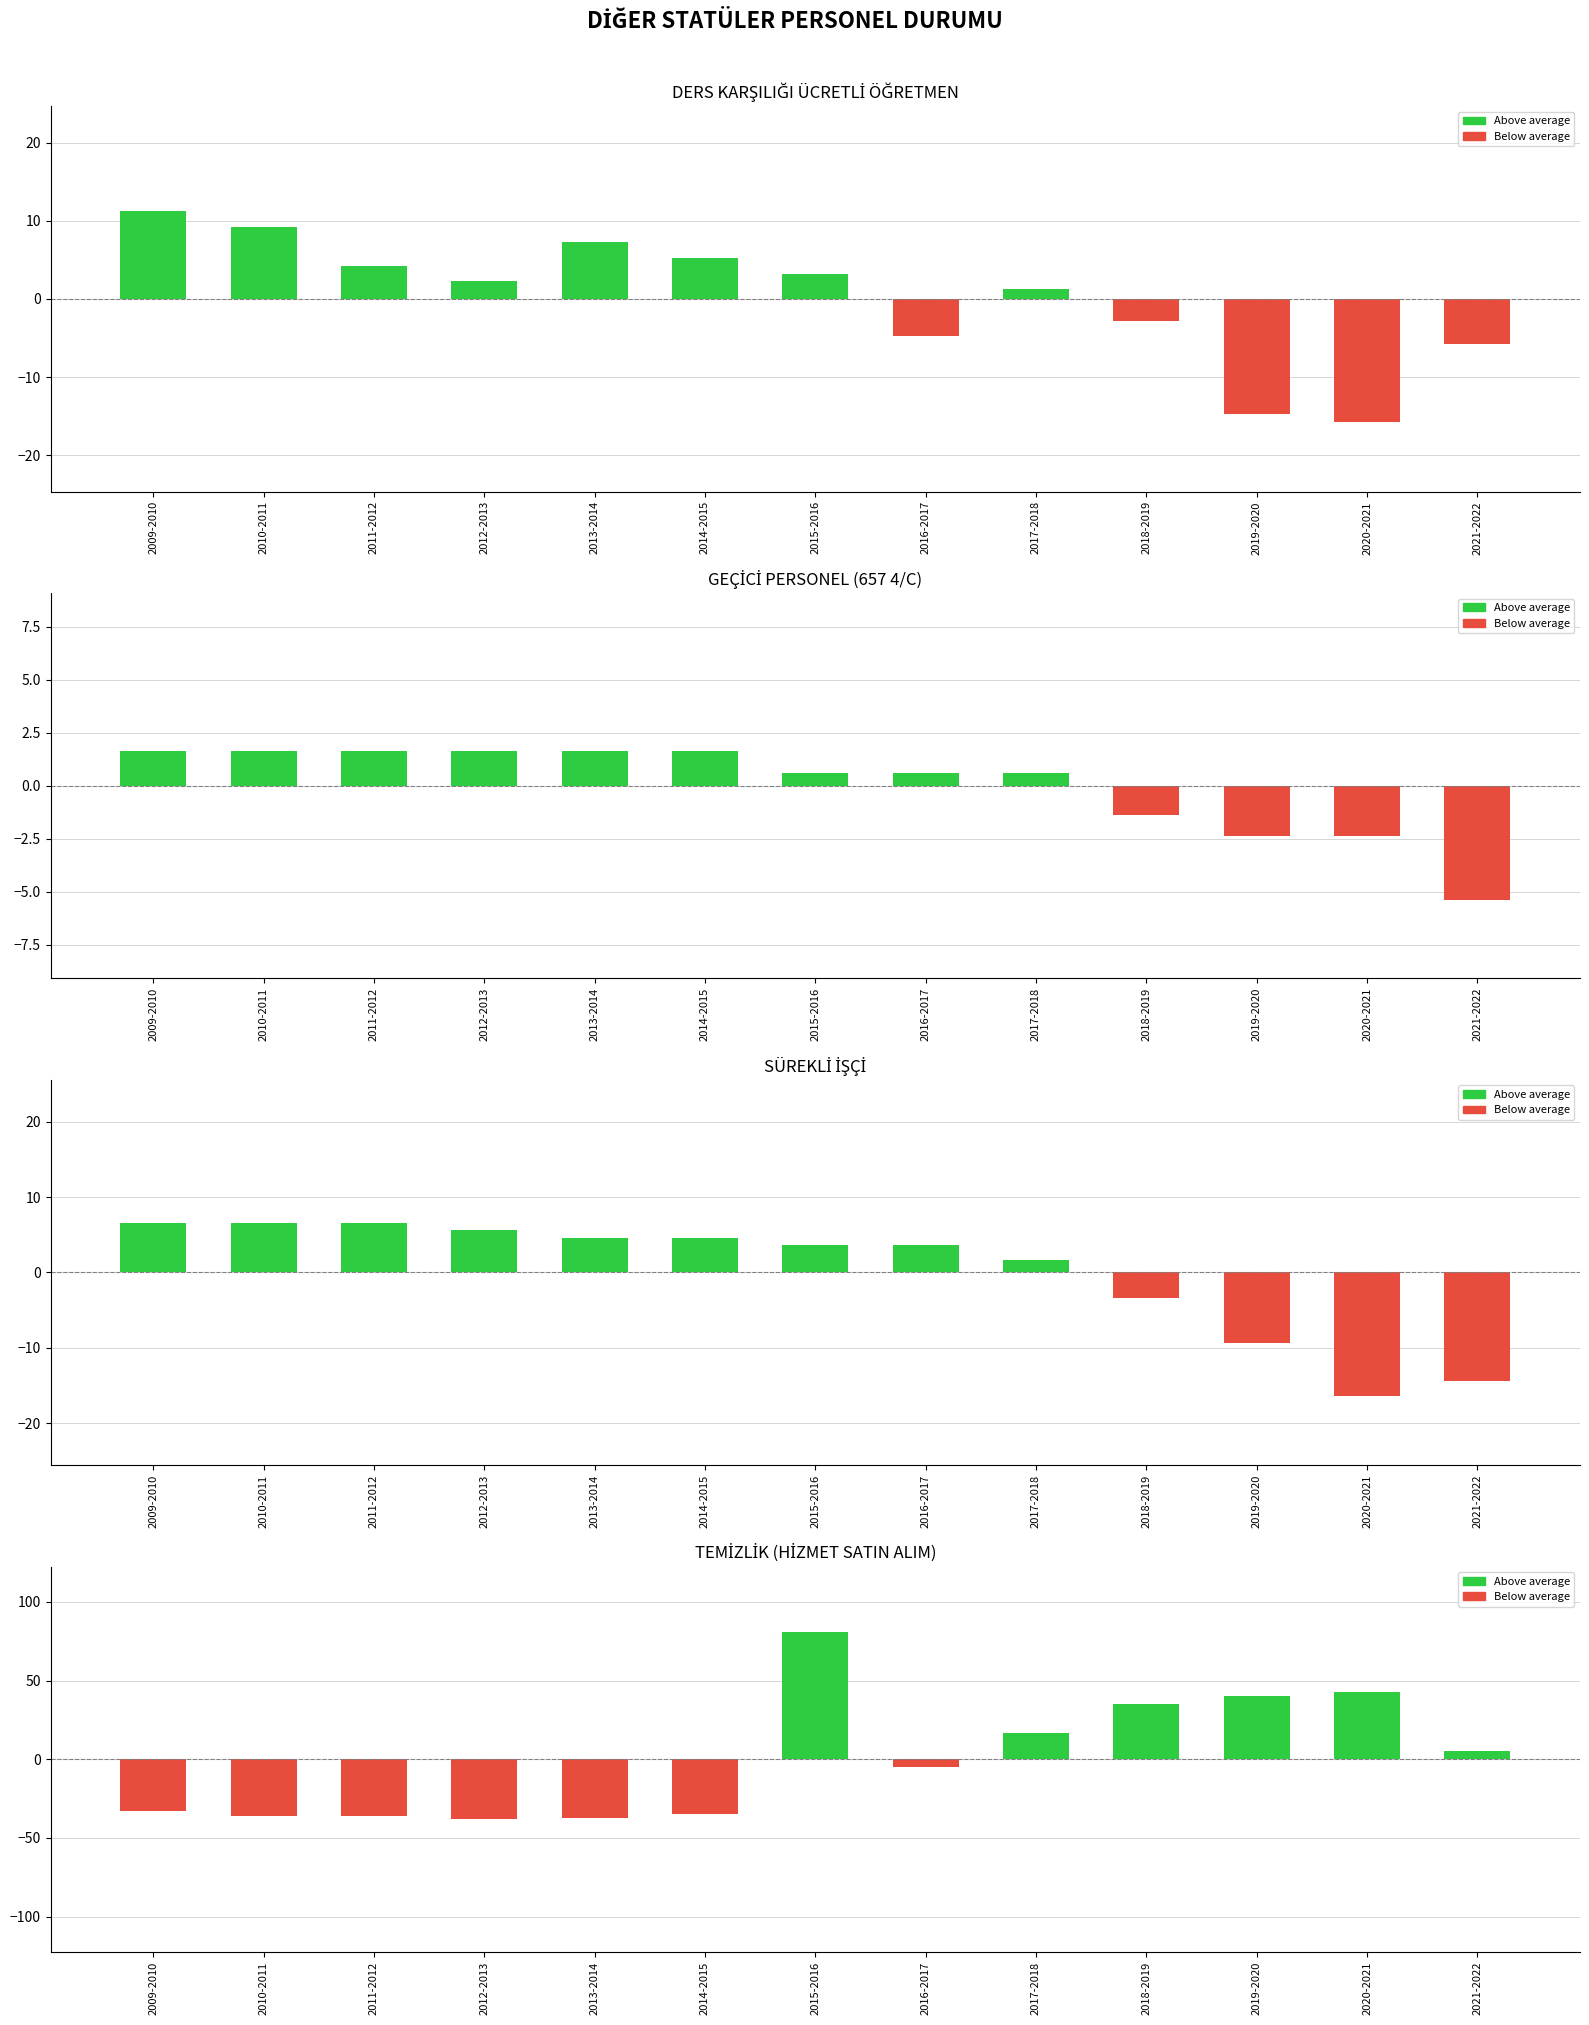

At which label is GEÇİCİ PERSONEL (657 4/C) closest to -1?

2018-2019